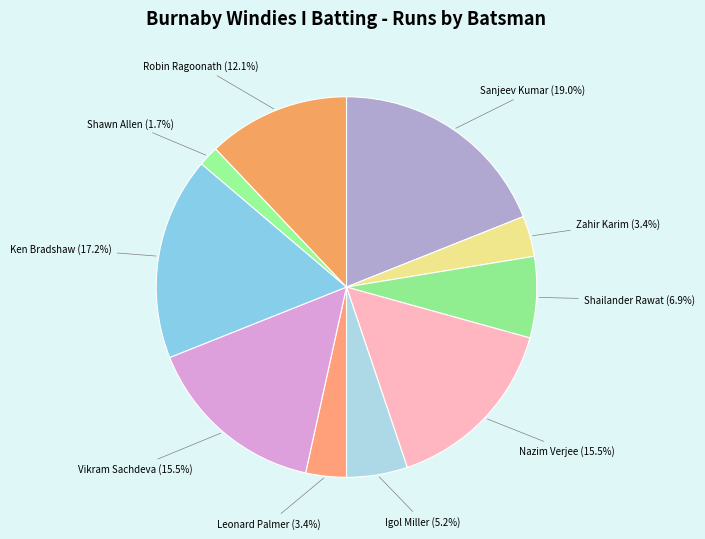

How many segments does this pie chart have?

10